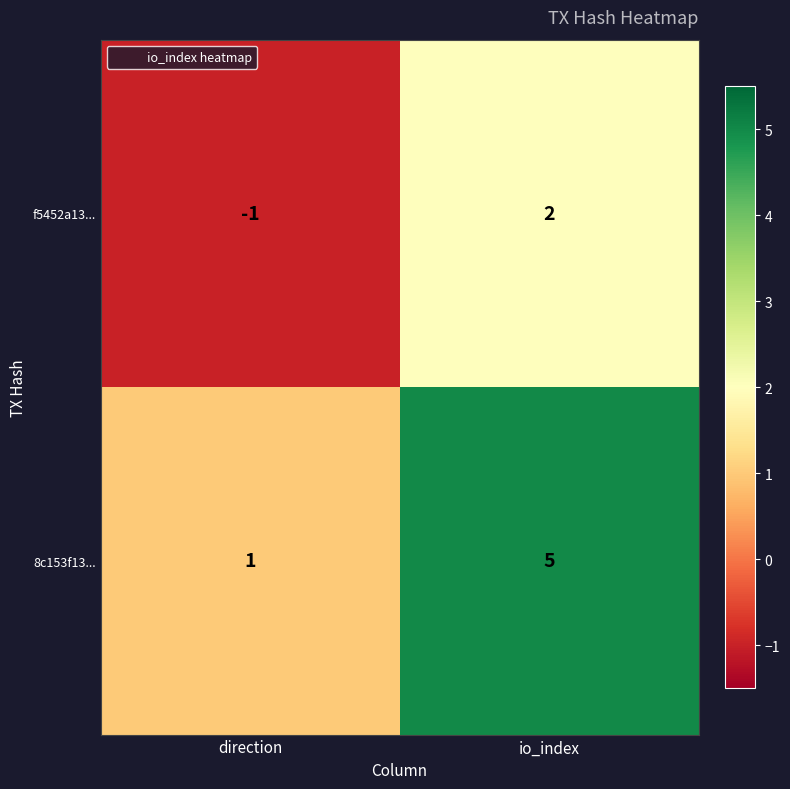

At which category does the chart reach its minimum across all series?

direction